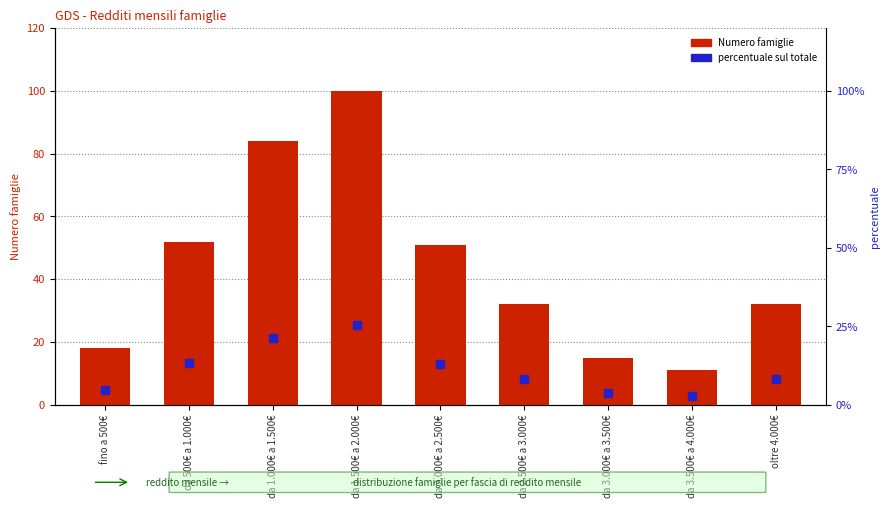

What is the smallest value displayed?

2.8